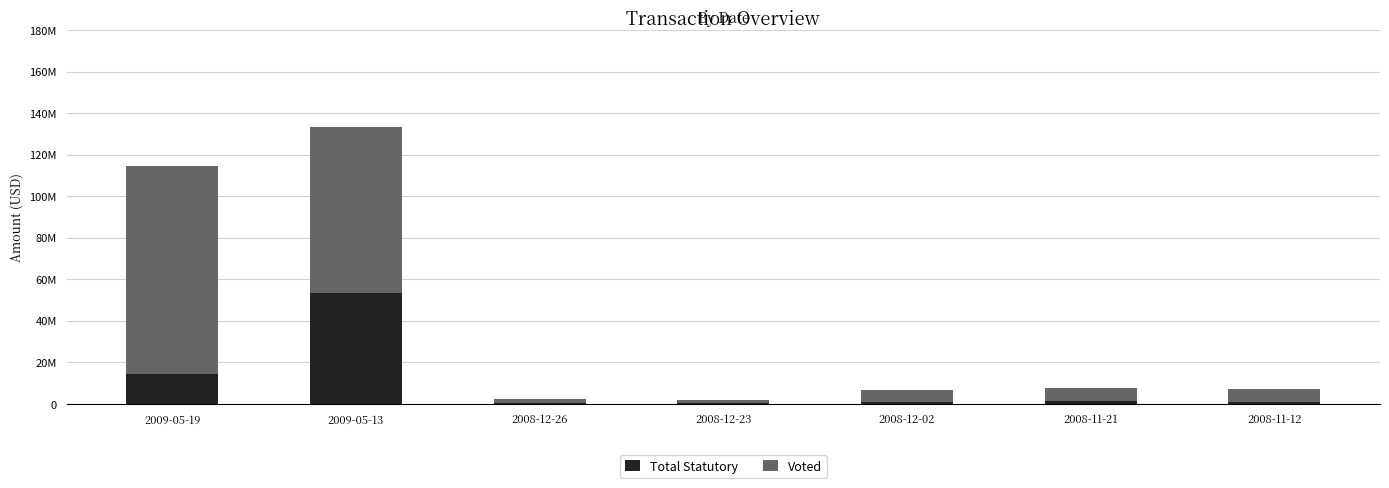

What is the label of the 5th bar from the left?

2008-12-02